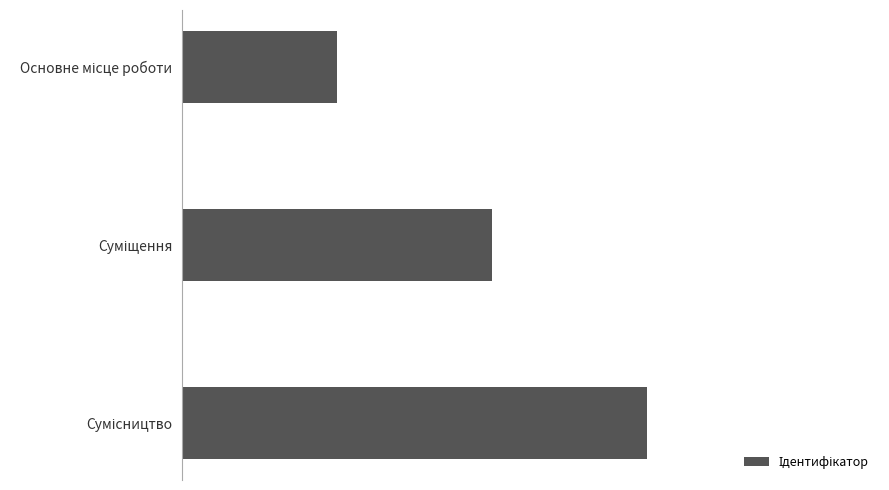

Does the chart contain any negative values?

No